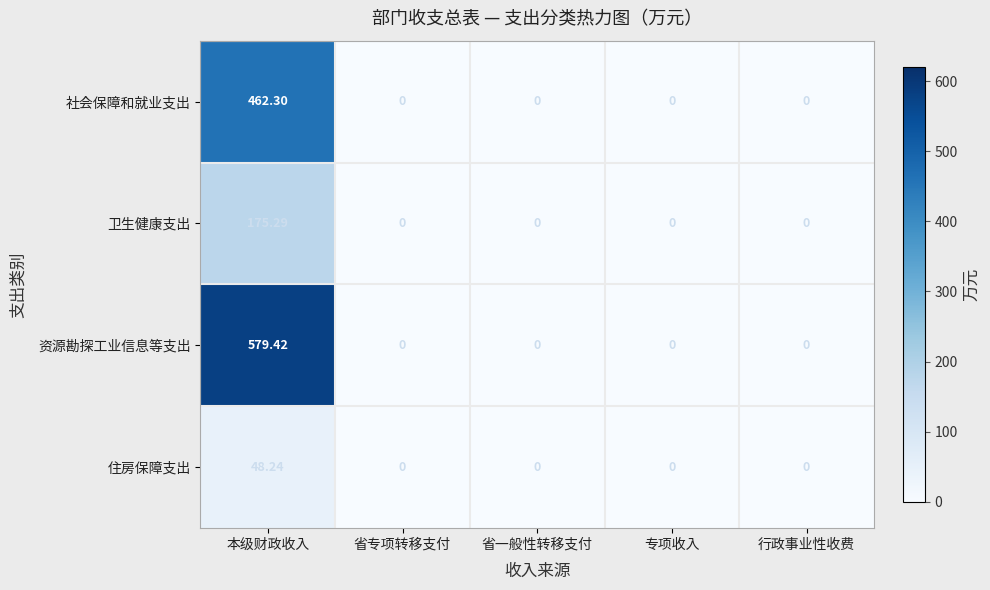

At how many categories does at least one series exceed 98?

1